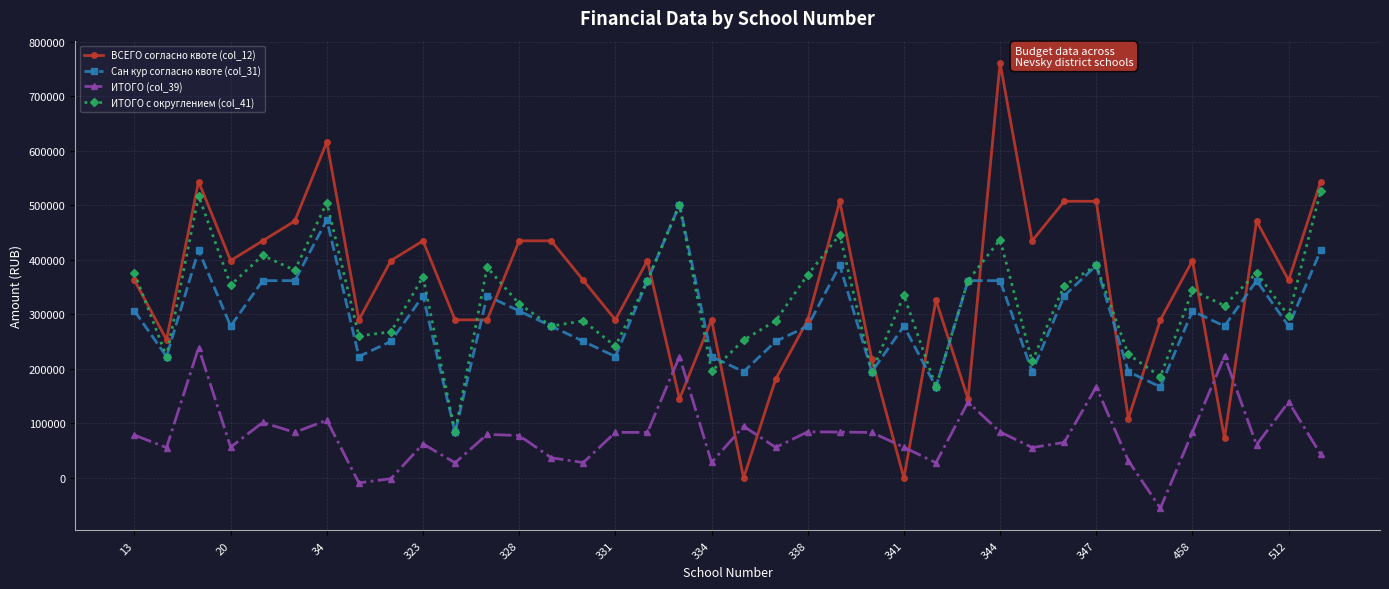

Count the number of data series in this chart.

4